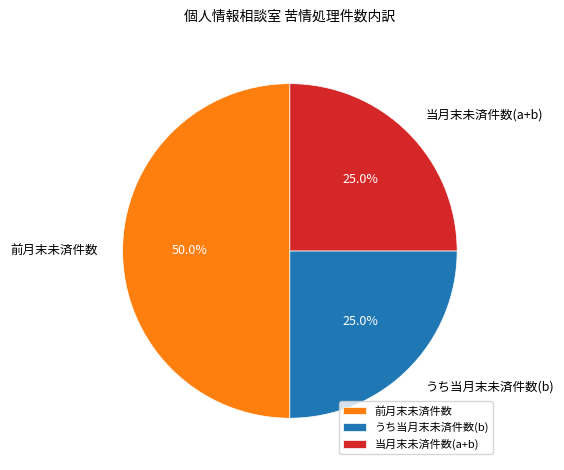

Does うち当月末未済件数(b) represent more than half of the total?

No